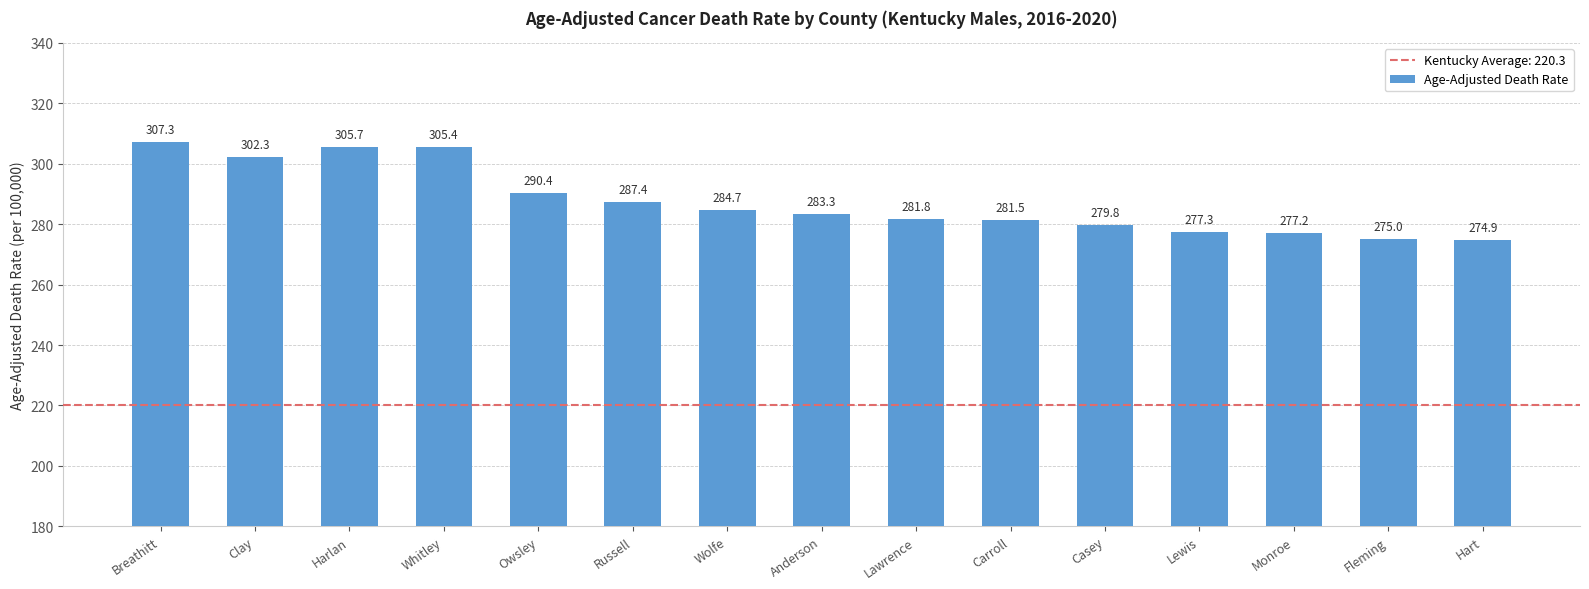

What is the maximum value shown in the chart?

307.3